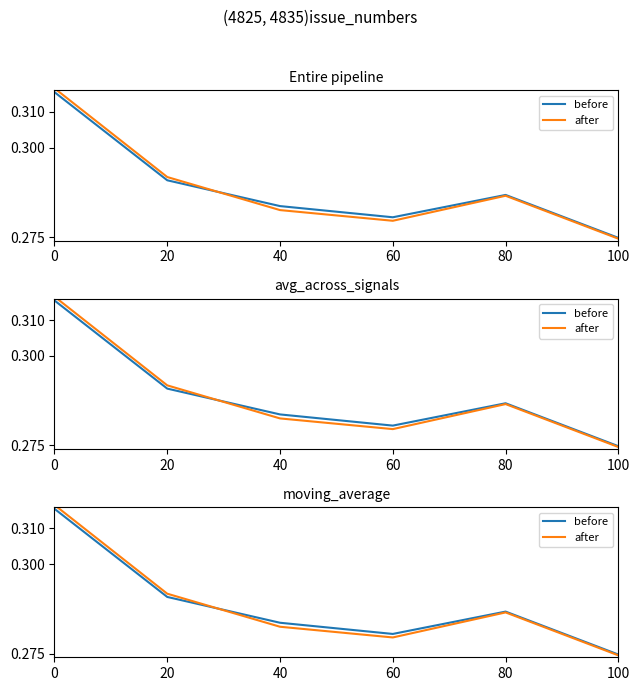

Where is the first local maximum for after?

80